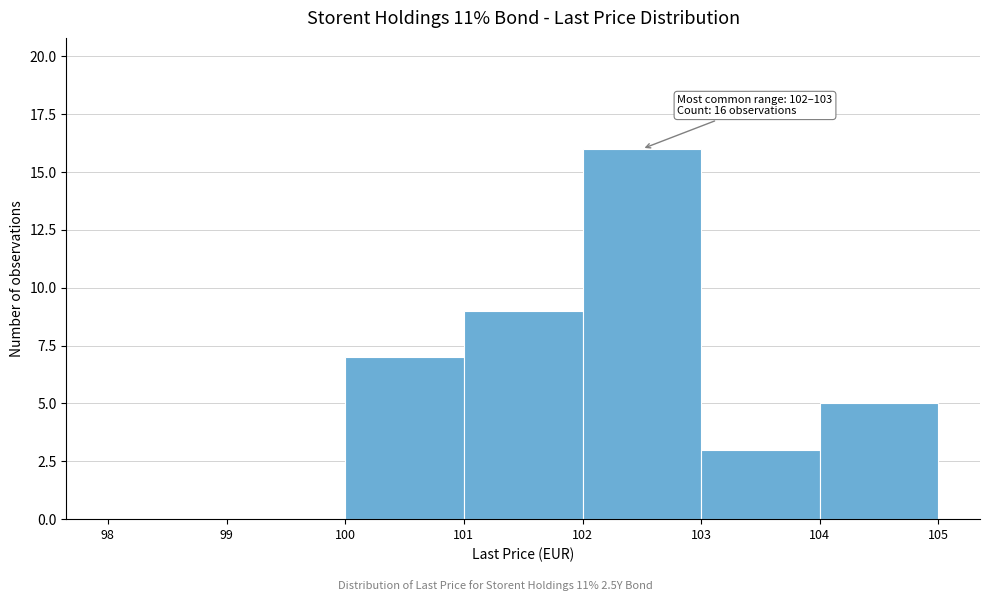

Which range on the x-axis has the tallest bar?

102 to 103